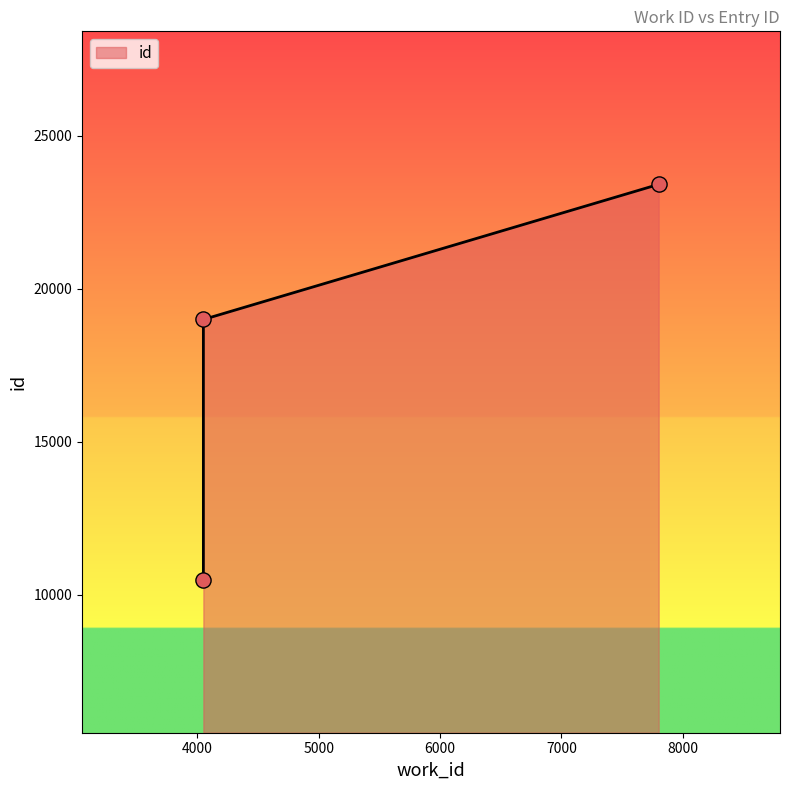

What is the change in value from 4050 to 7802?

+12915